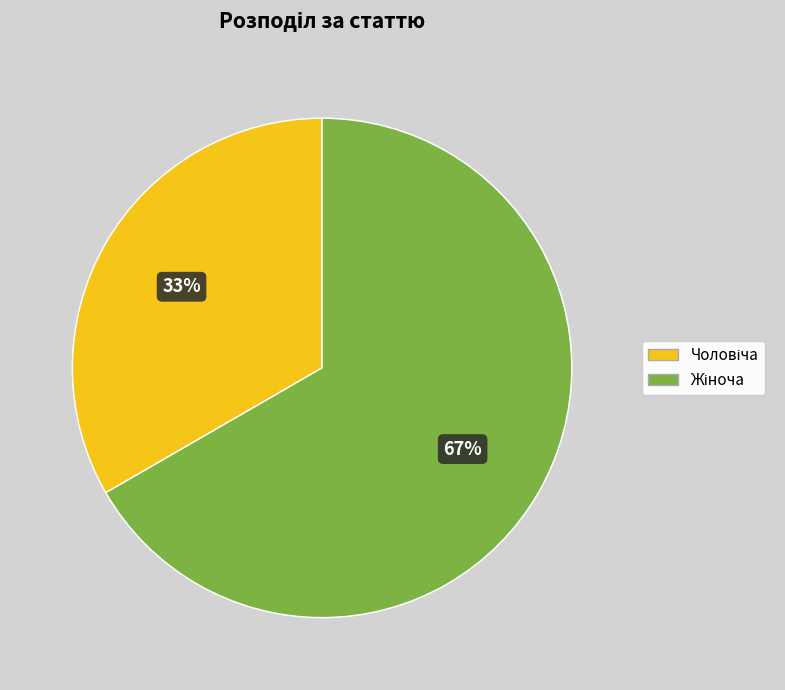

Is there a majority slice in this chart?

Yes